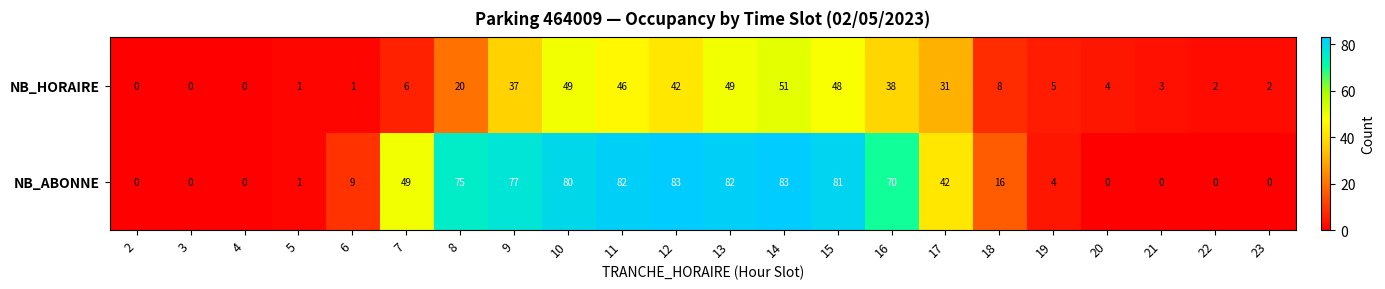

List the series in order of their peak value, highest first.

NB_ABONNE, NB_HORAIRE